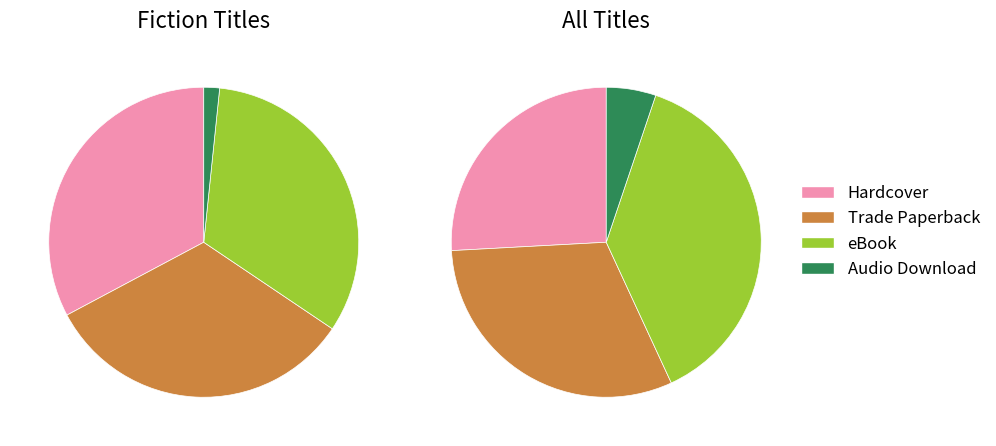

Between Trade Paperback and Hardcover, which is larger?

Trade Paperback